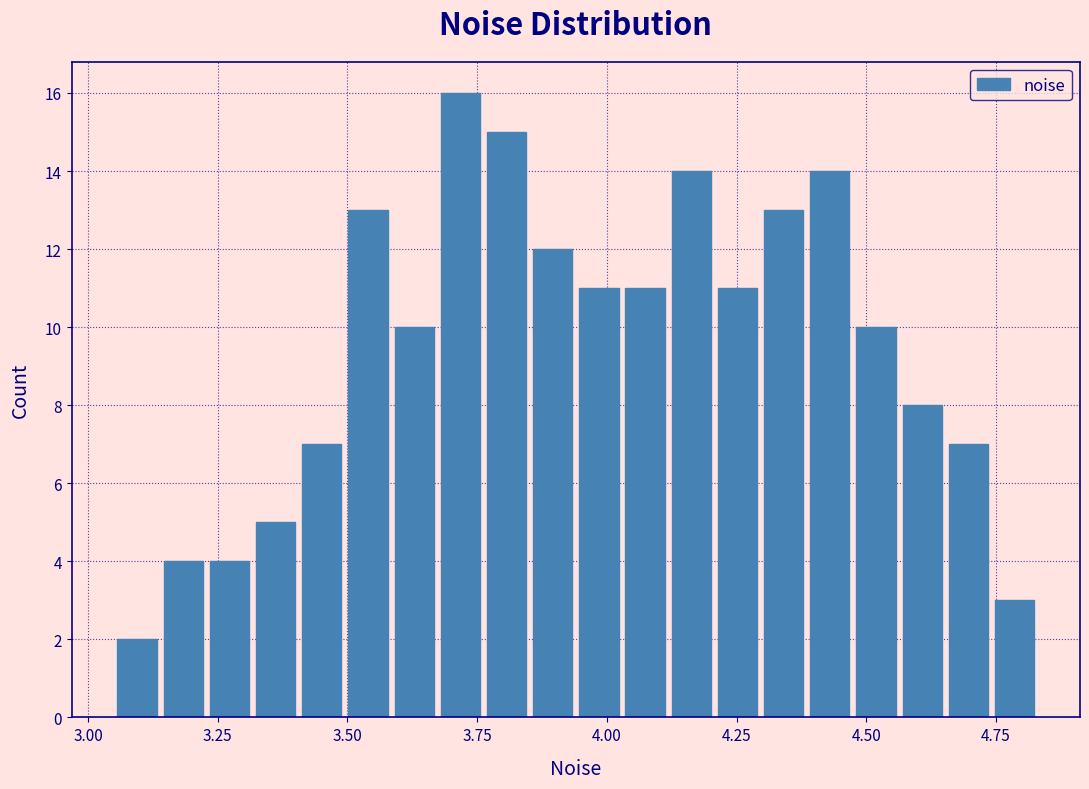

Read against the x-axis, roughly where is the centre of the tallest bar?

3.70